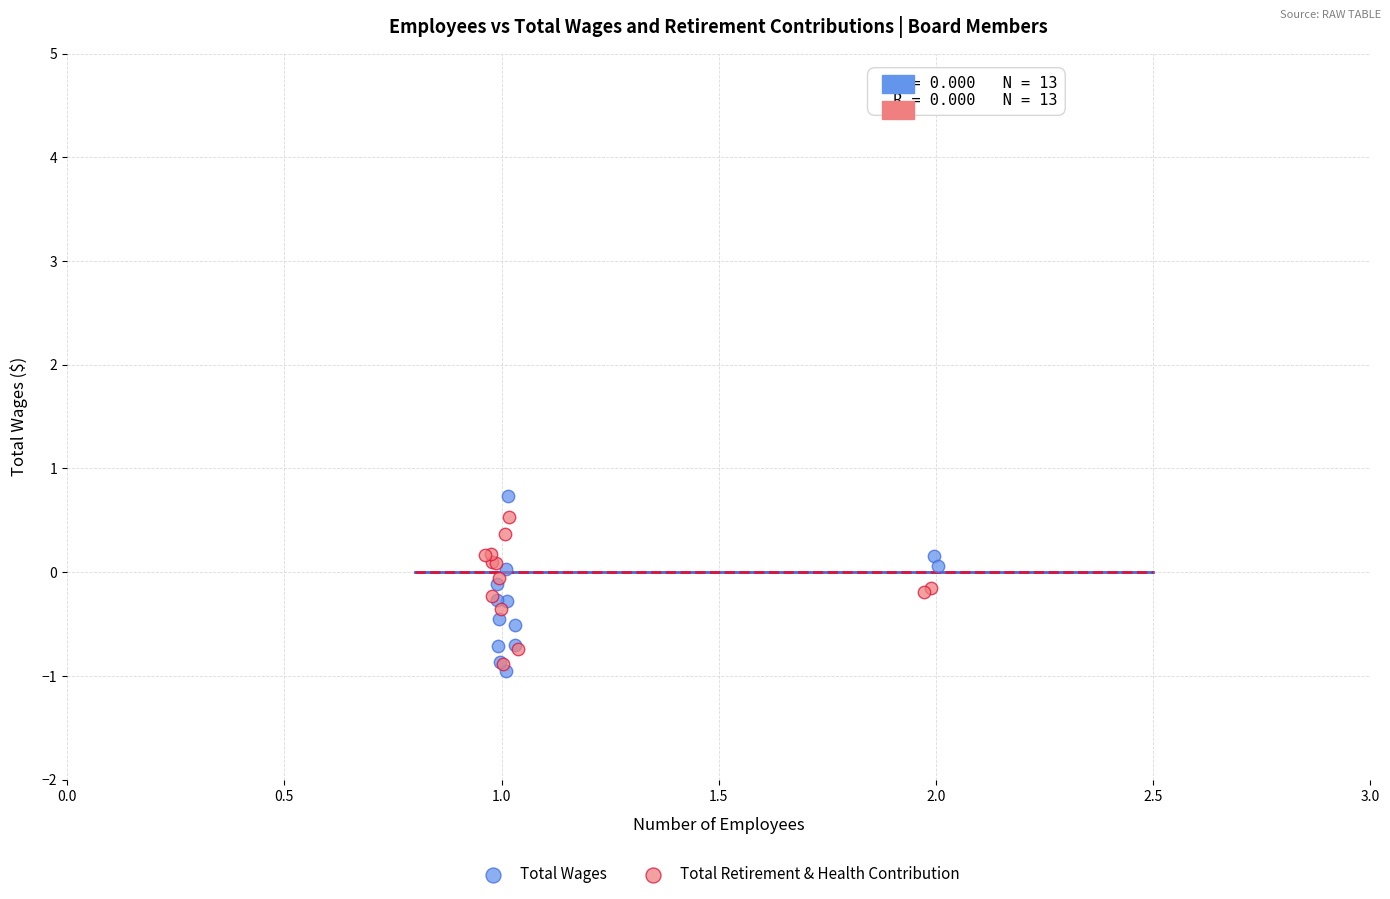

What are all the series names shown in the legend?

Total Wages, Total Retirement & Health Contribution